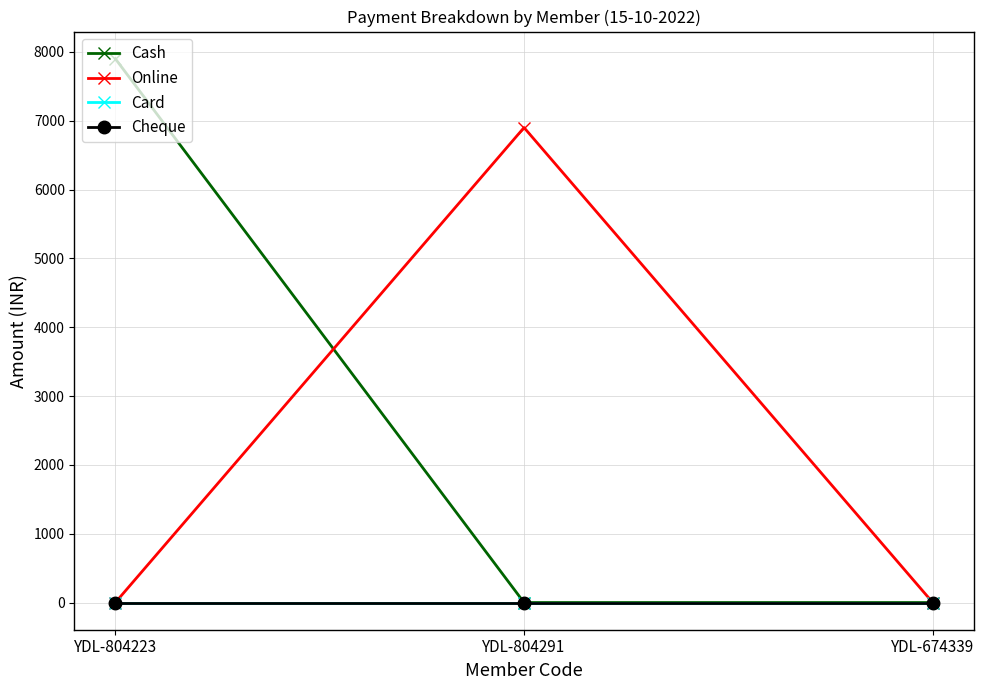

Reading left to right, what are all the values shown in this chart?

Cash: YDL-804223=7900	YDL-804291=0	YDL-674339=0
Online: YDL-804223=0	YDL-804291=6900	YDL-674339=0
Card: YDL-804223=0	YDL-804291=0	YDL-674339=0
Cheque: YDL-804223=0	YDL-804291=0	YDL-674339=0